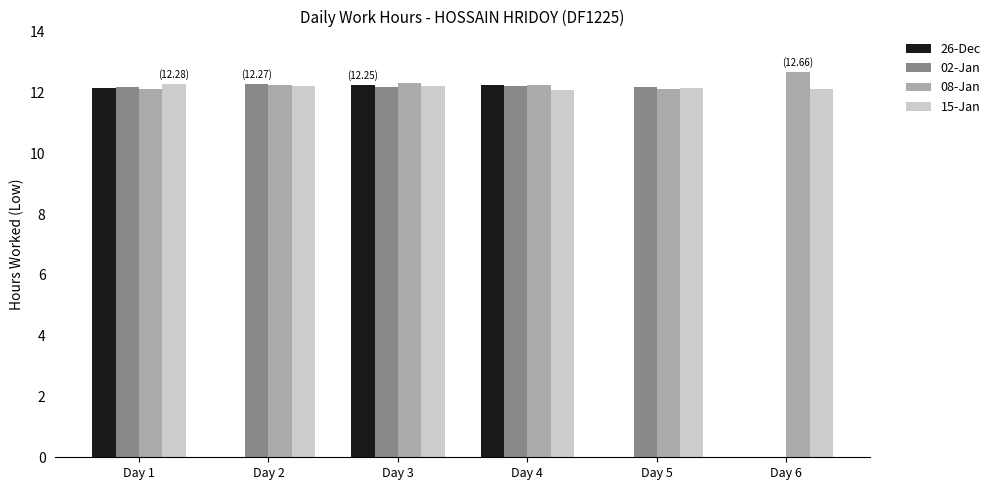

What is the sum of all 08-Jan values?

73.7